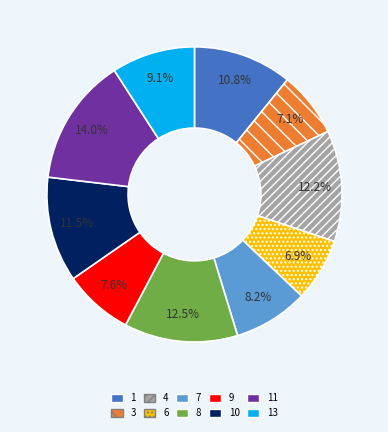

What is the largest slice in the pie chart?

11